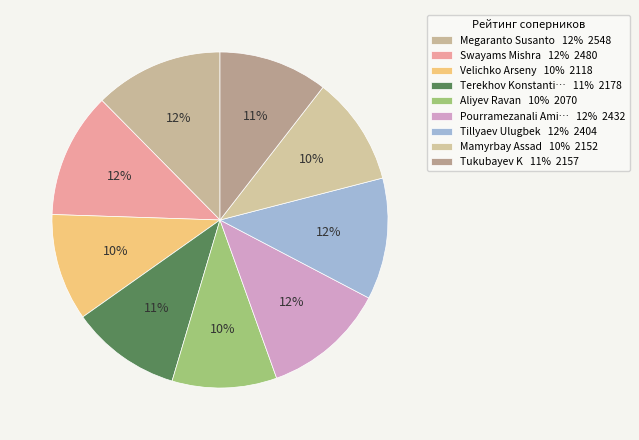

Count the number of slices in the pie.

9